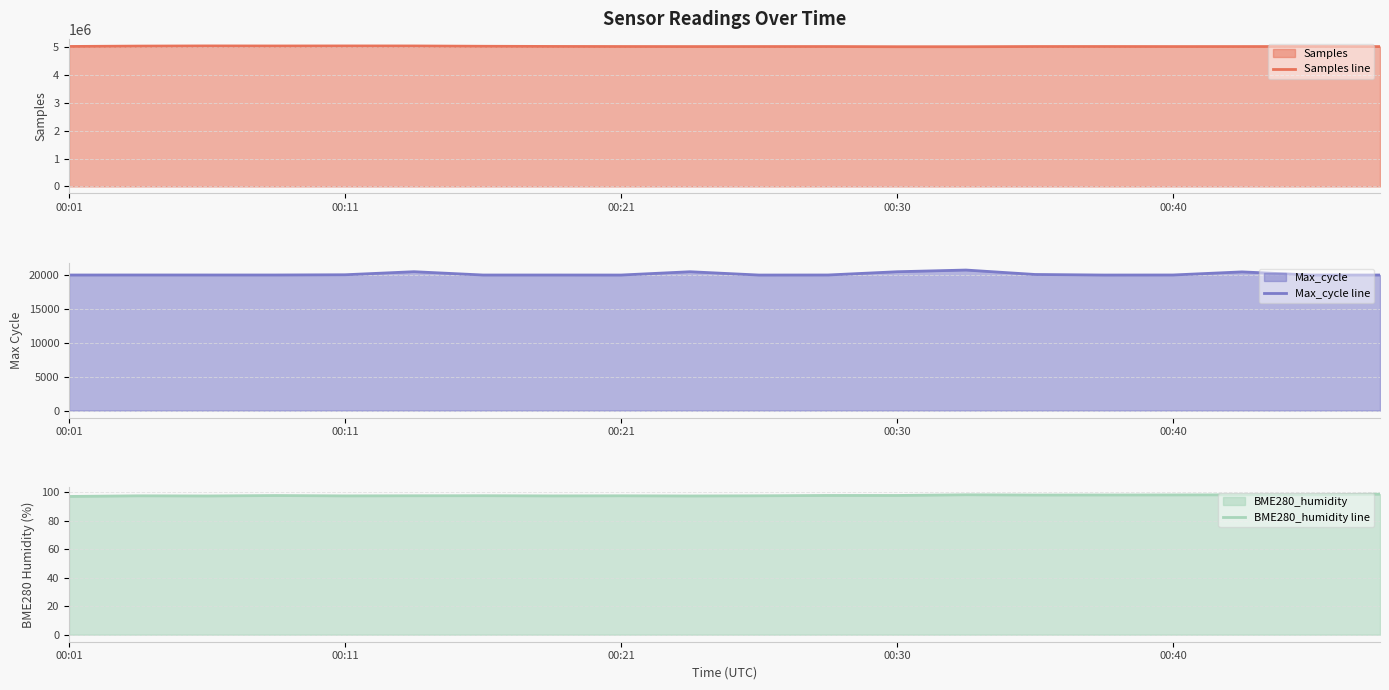

True or false: Max_cycle line and BME280_humidity line cross at least once.

False